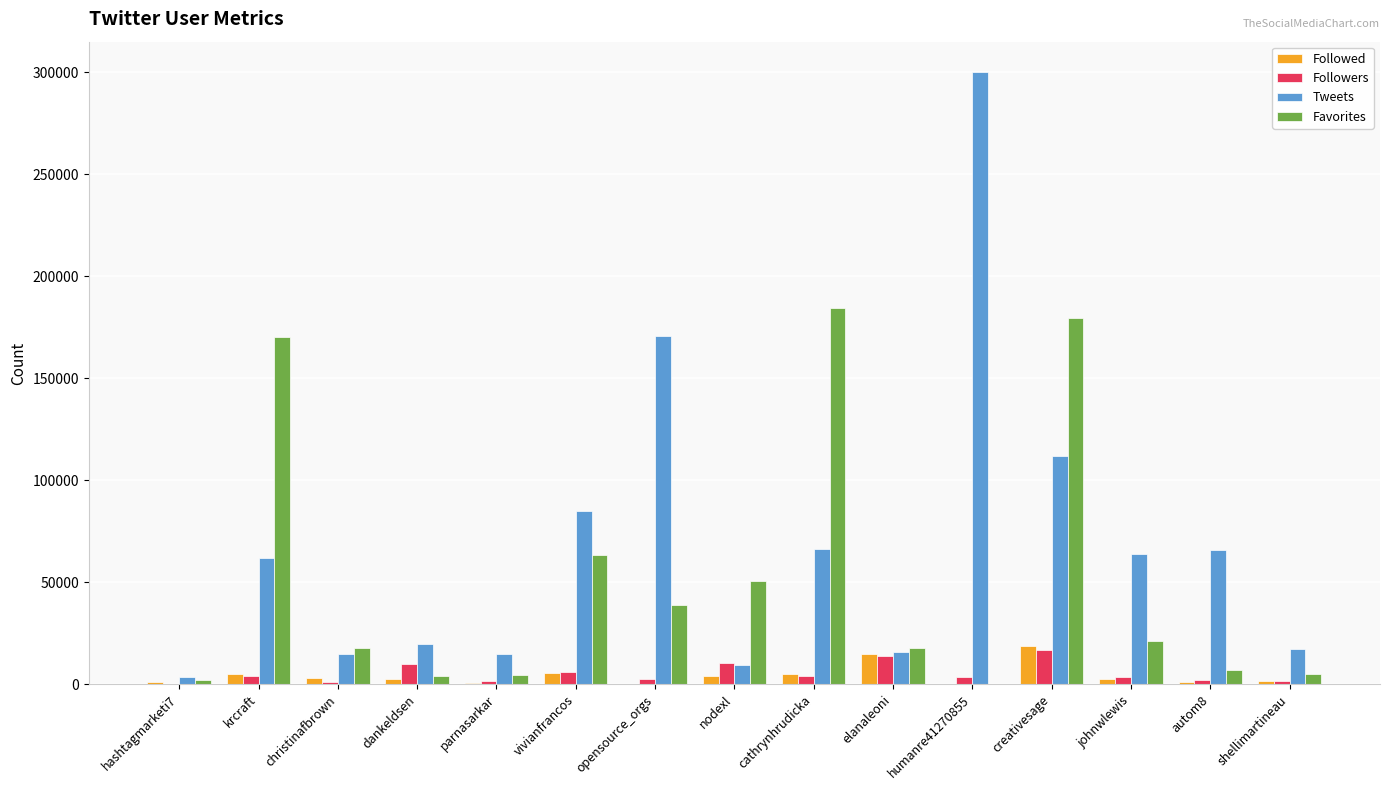

What are all the series names shown in the legend?

Followed, Followers, Tweets, Favorites